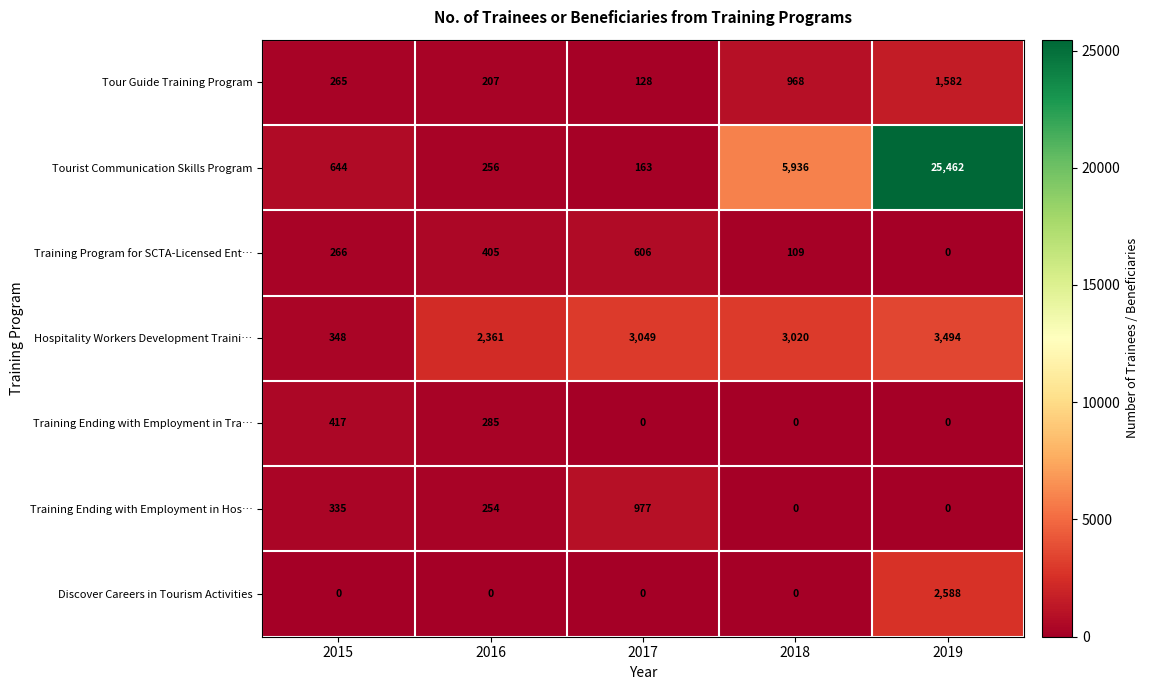

Count the number of data series in this chart.

7